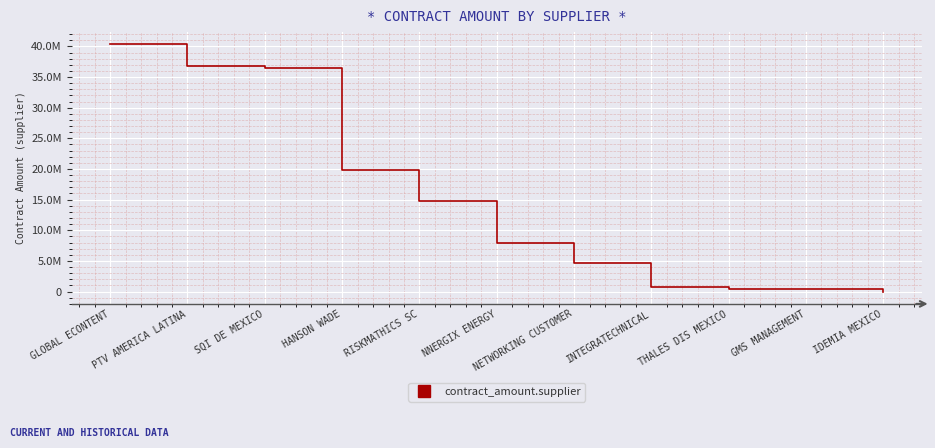

What is the difference between the maximum and minimum values?

40313448.2